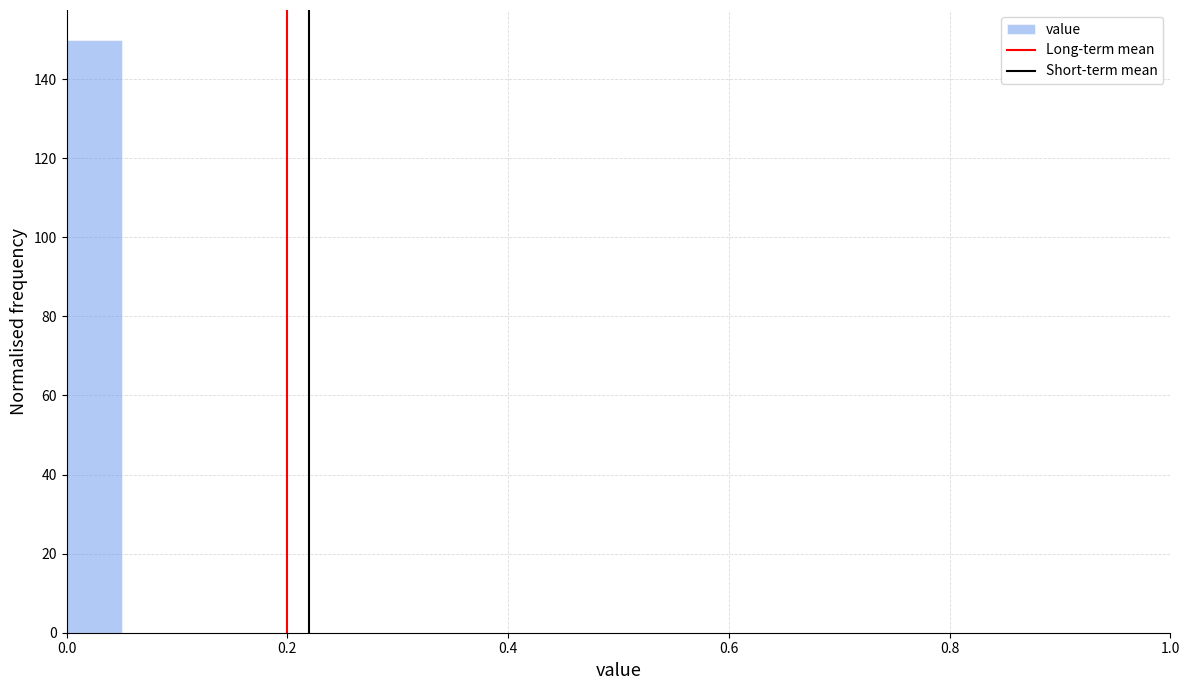

Read against the x-axis, roughly where is the centre of the tallest bar?

0.02